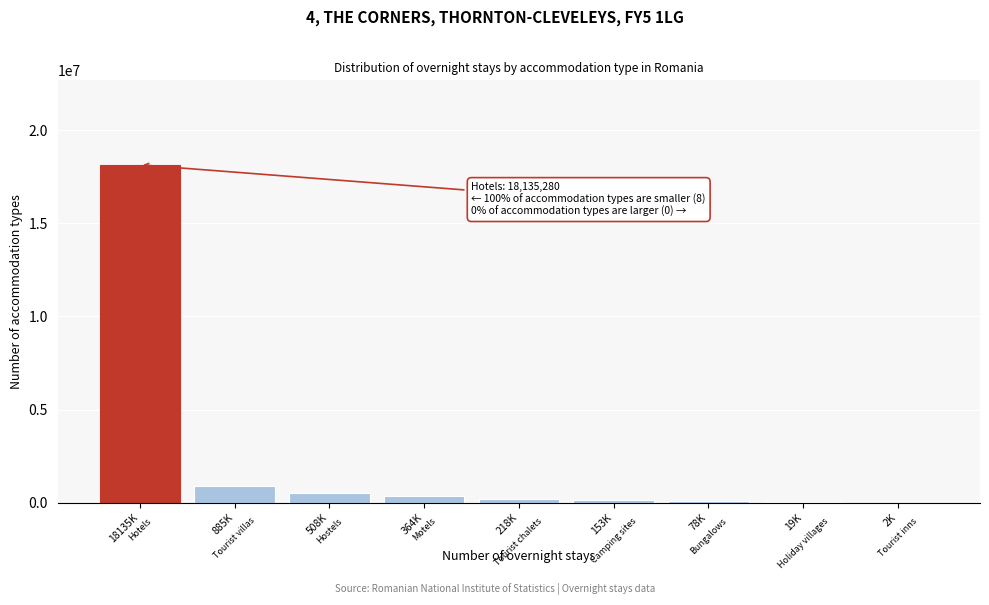

What is the sum of all values?

20366765